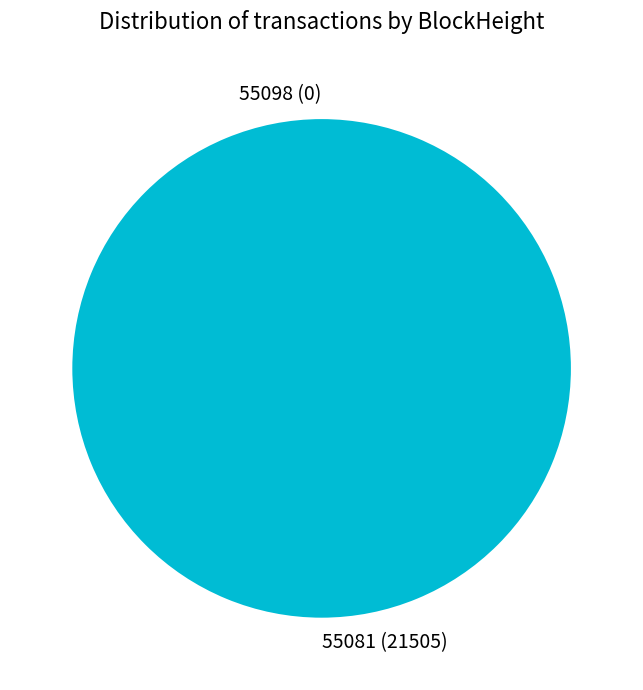

How many slices are in this pie chart?

2